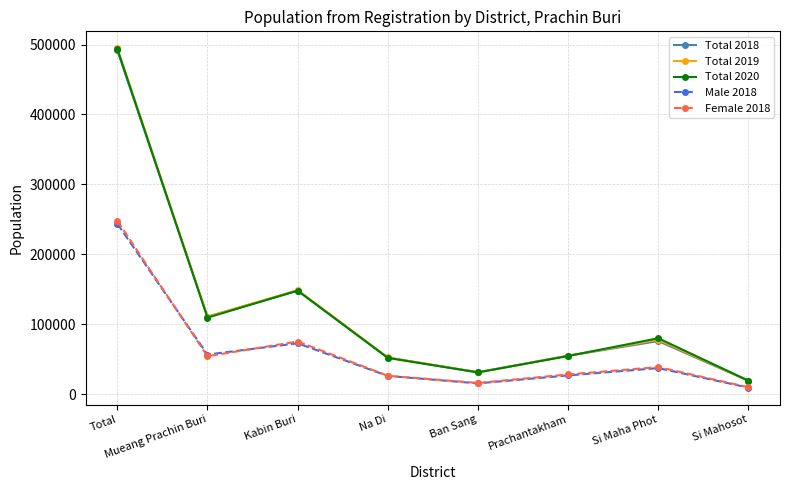

What is the average value of the Total 2018 series?

122910